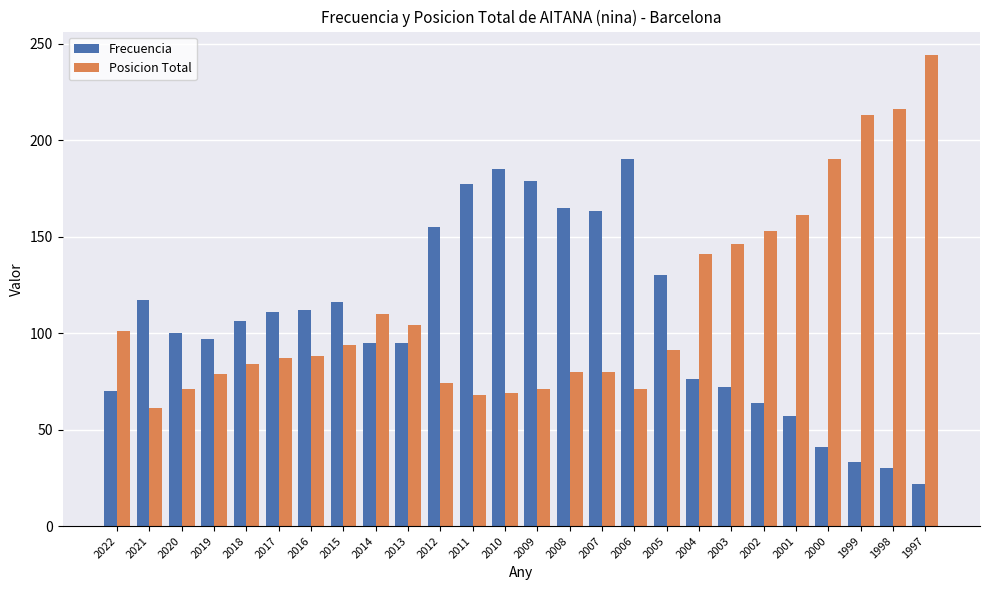

List the series in order of their peak value, highest first.

Posicion Total, Frecuencia